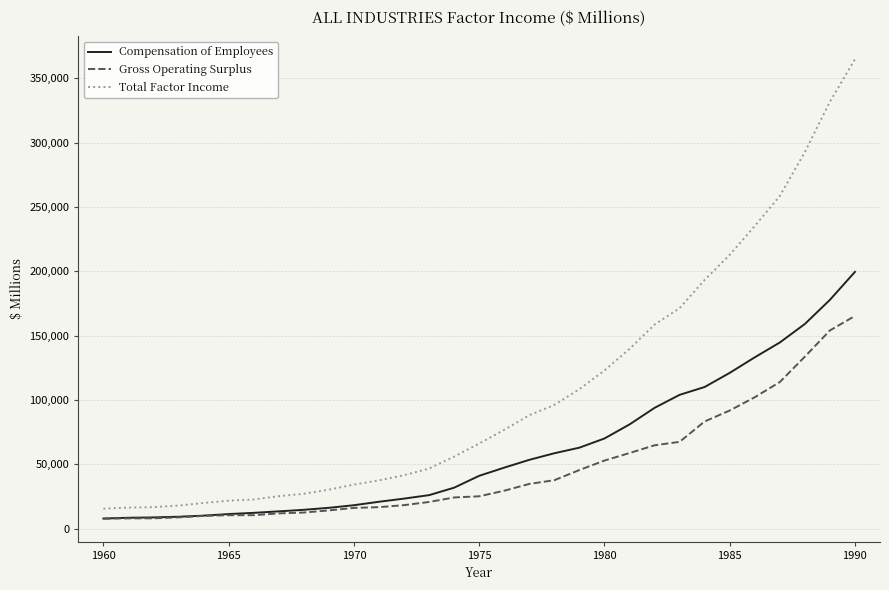

What is the maximum value for Total Factor Income?

364715